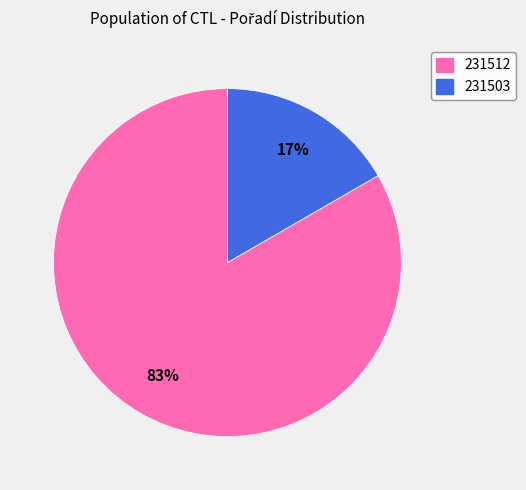

Combined, do 231512 and 231503 account for over 50%?

Yes